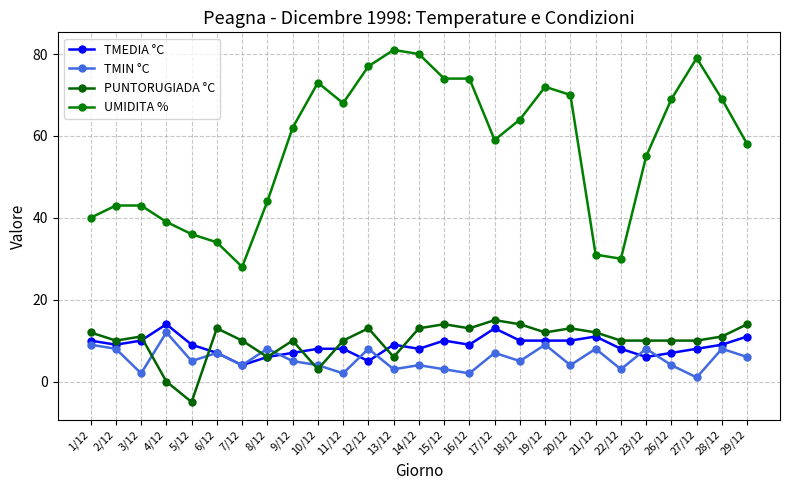

True or false: UMIDITA % has a value of 64 at 18/12.

True